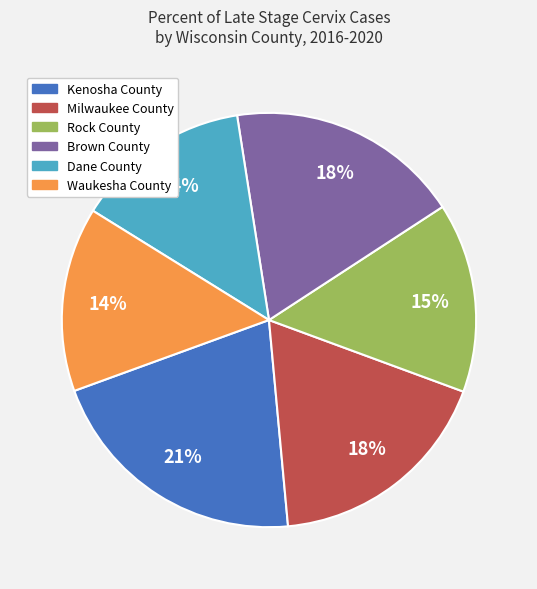

Is the sum of Rock County and Brown County greater than half?

No